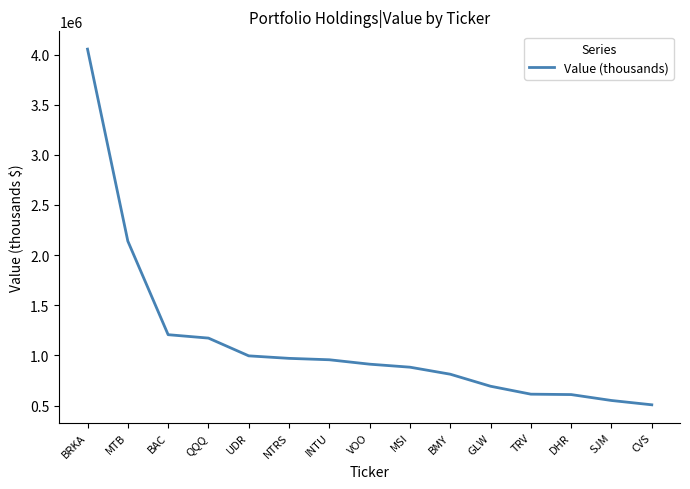

What is the difference between the maximum and minimum values?

3546000